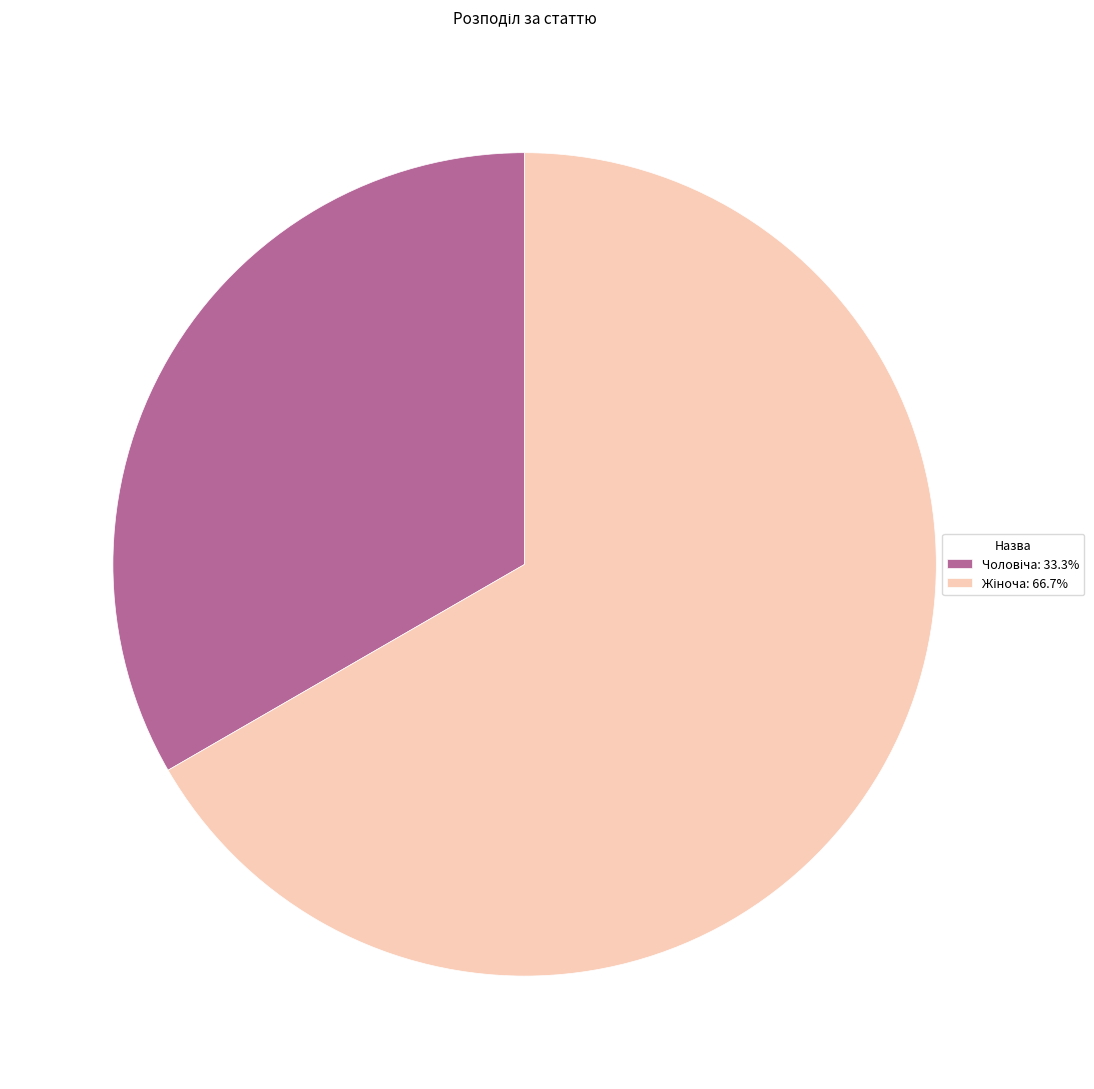

The Чоловіча slice represents 33% of the pie. True or false?

True